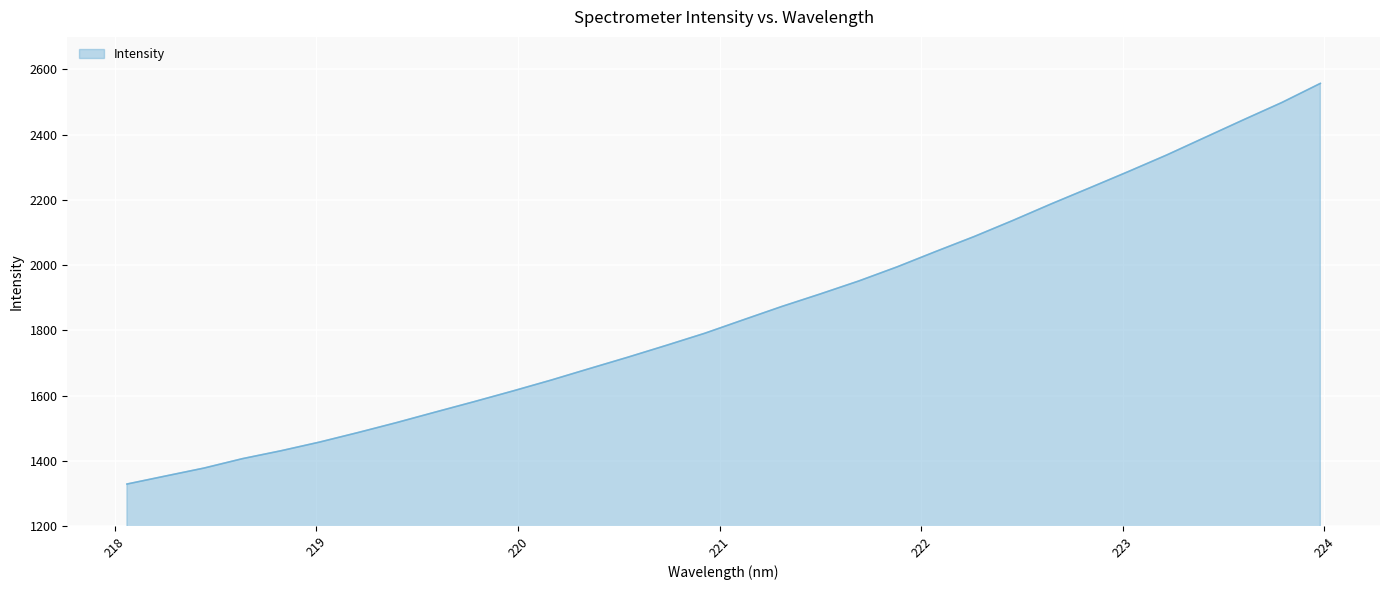

What is the smallest value displayed?

1328.5